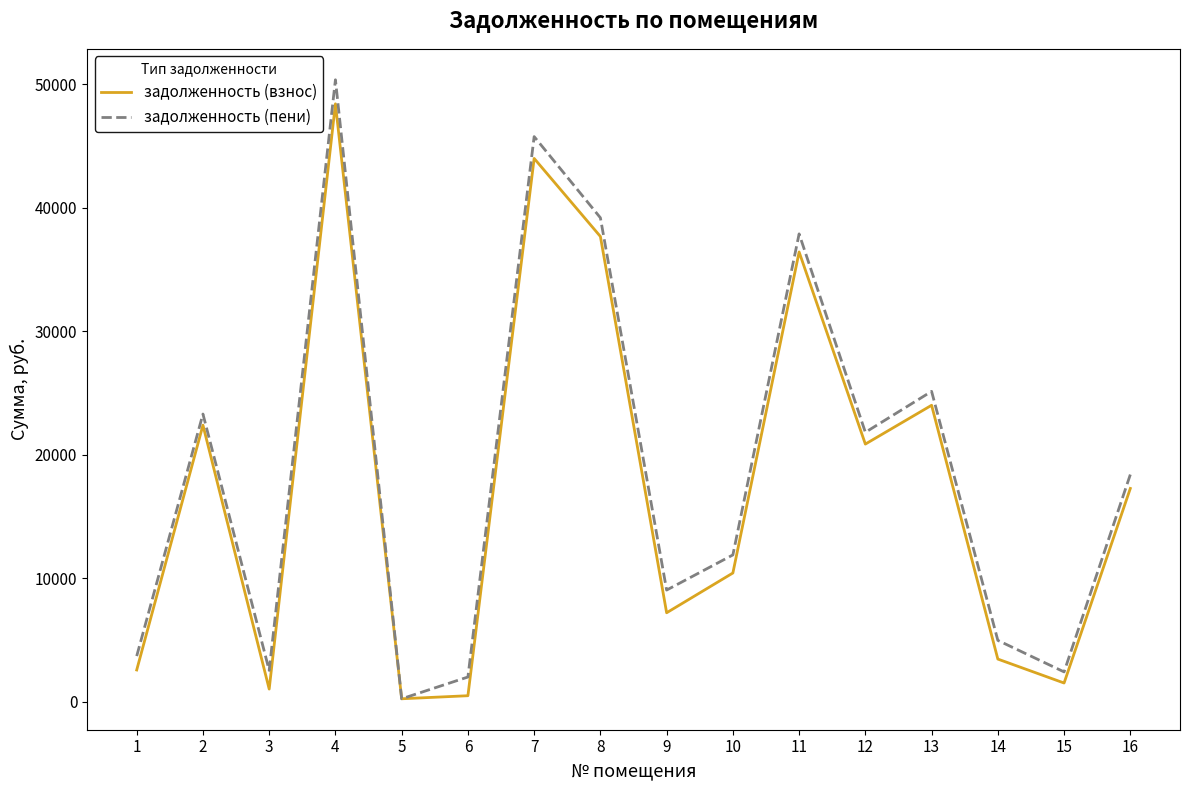

What is the sum of all задолженность (взнос) values?

277747.6